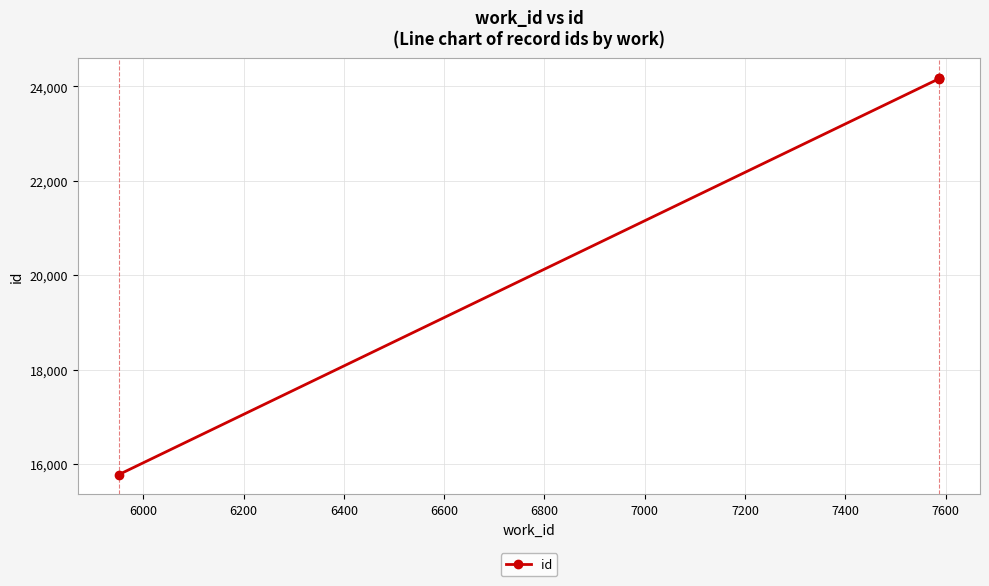

True or false: the data shows 40617 at 6400.

False